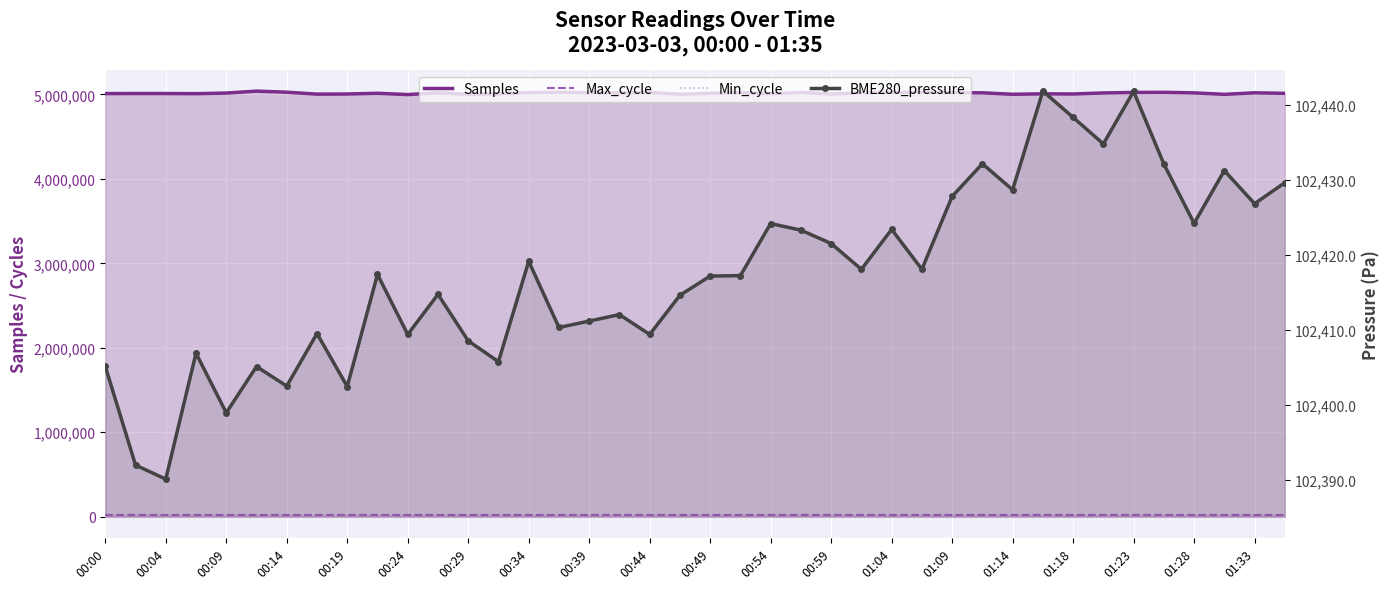

Is the value of Min_cycle at 24 greater than the value of BME280_pressure at 23?

No